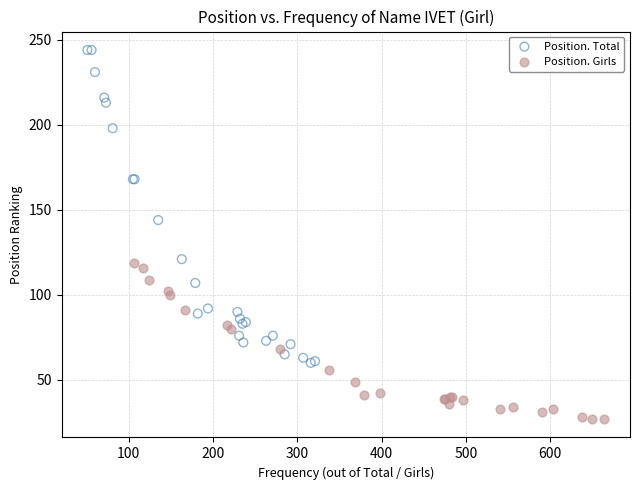

Which series reaches the maximum Y coordinate?

Position. Total